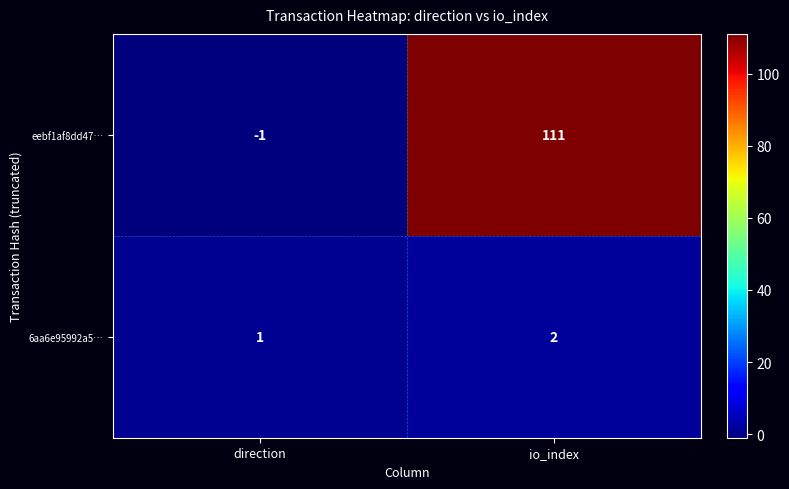

Which series has the largest total across all categories?

eebf1af8dd47…